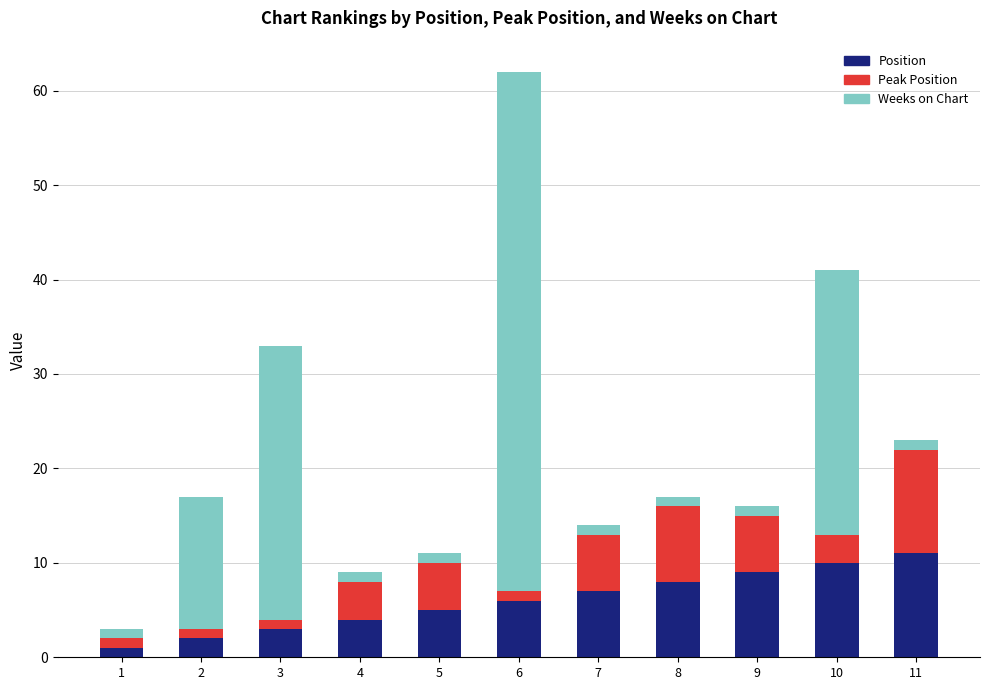

The value of Position at 11 is 19. True or false?

False